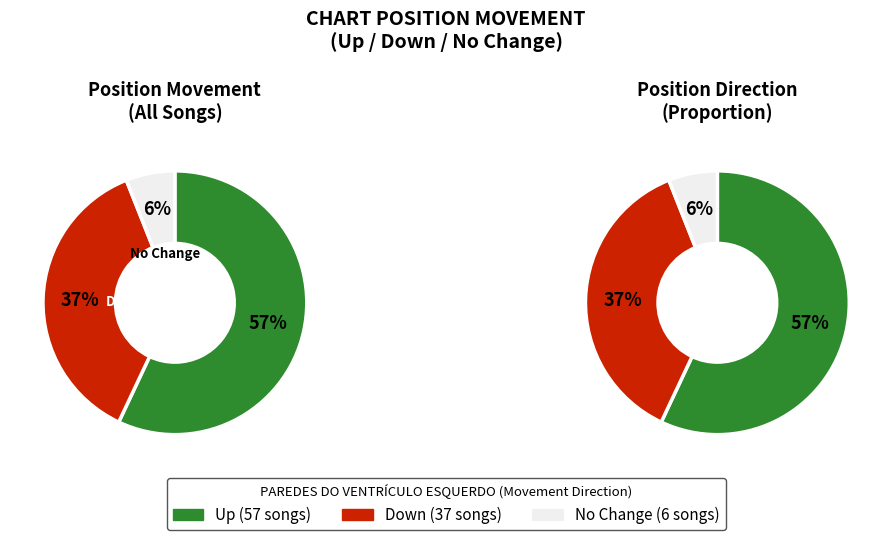

Which slice is the largest?

up